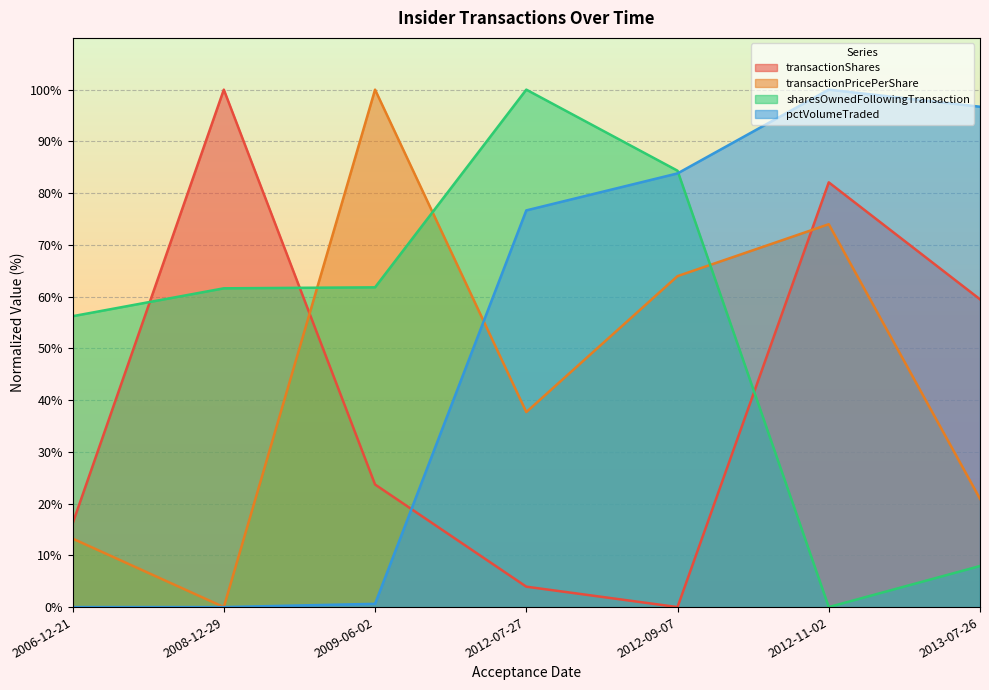

Is it true that transactionShares equals 40.5 at 2009-06-02?

False